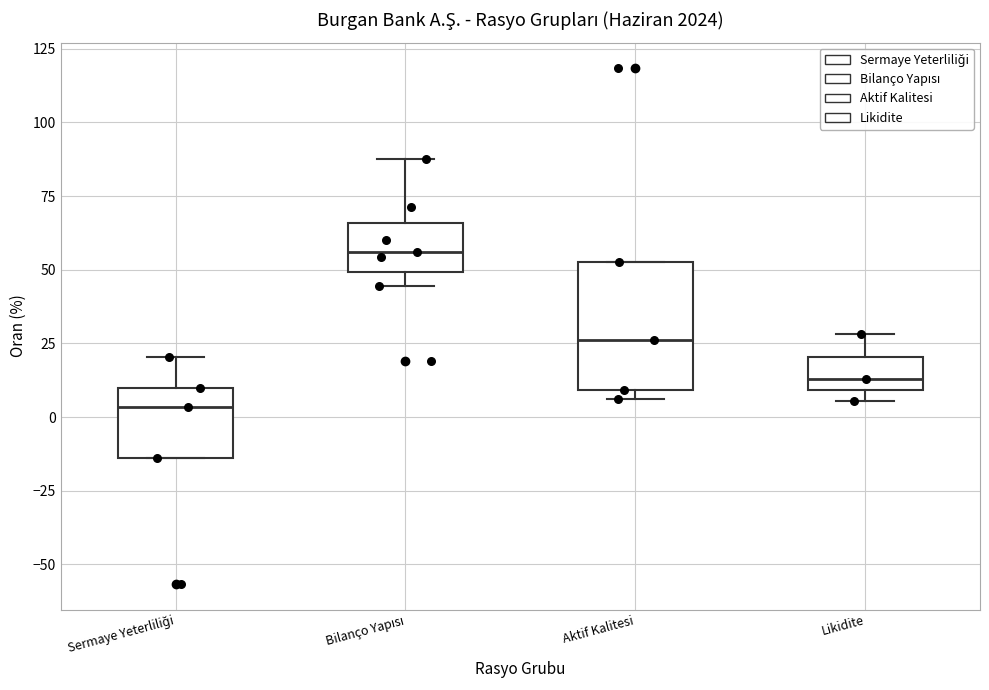

Which box's median line is the highest?

Bilanço Yapısı